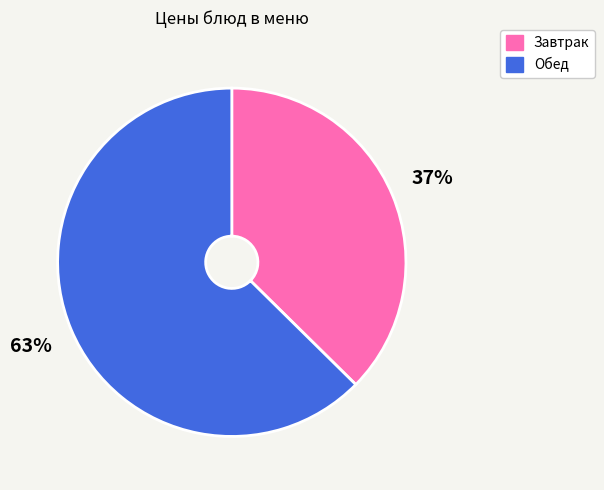

What is the smallest slice in the pie chart?

Завтрак